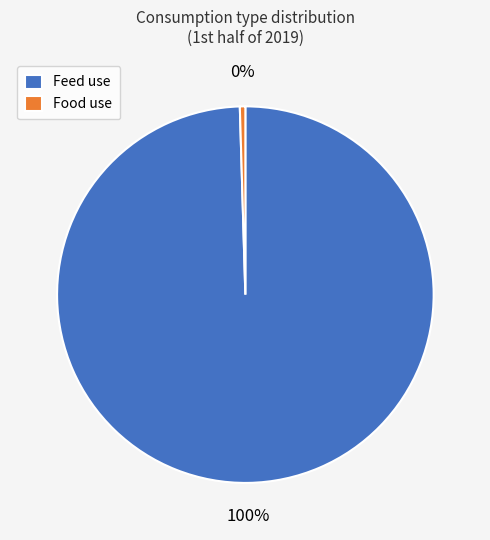

How many slices are in this pie chart?

2